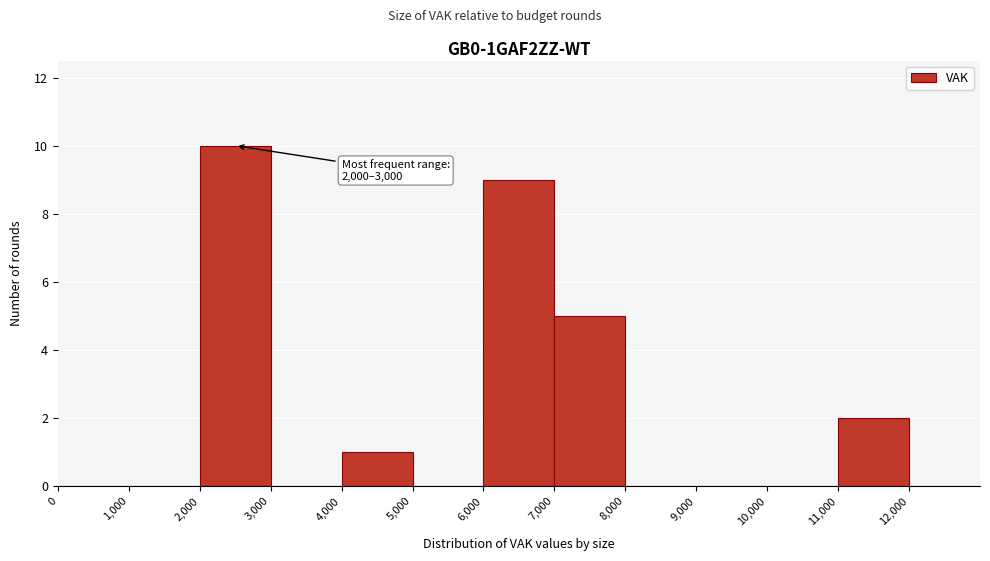

Over which range of the x-axis is the bar tallest?

2000 to 3000